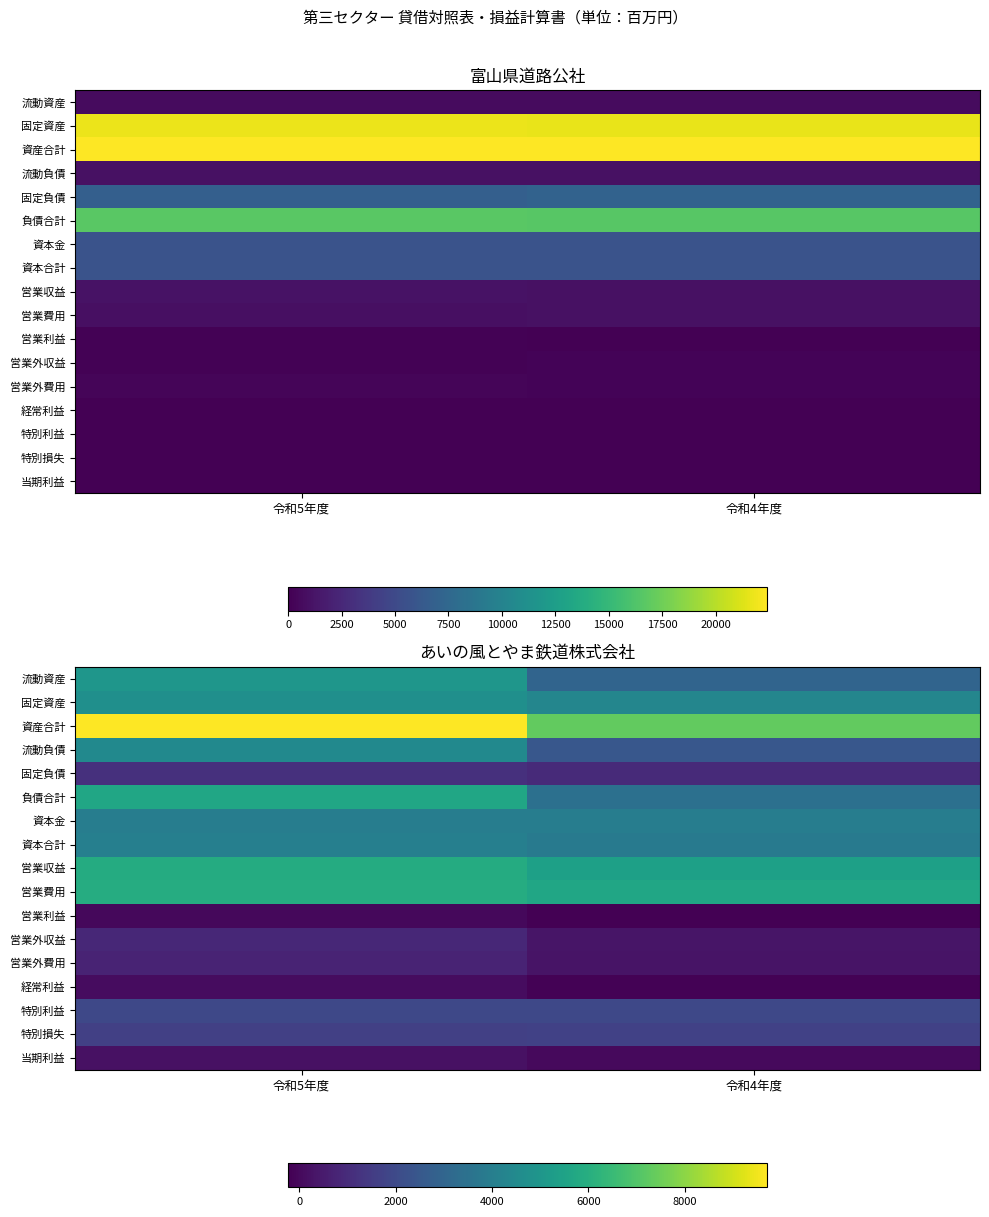

Which series has the largest total across all categories?

資産合計